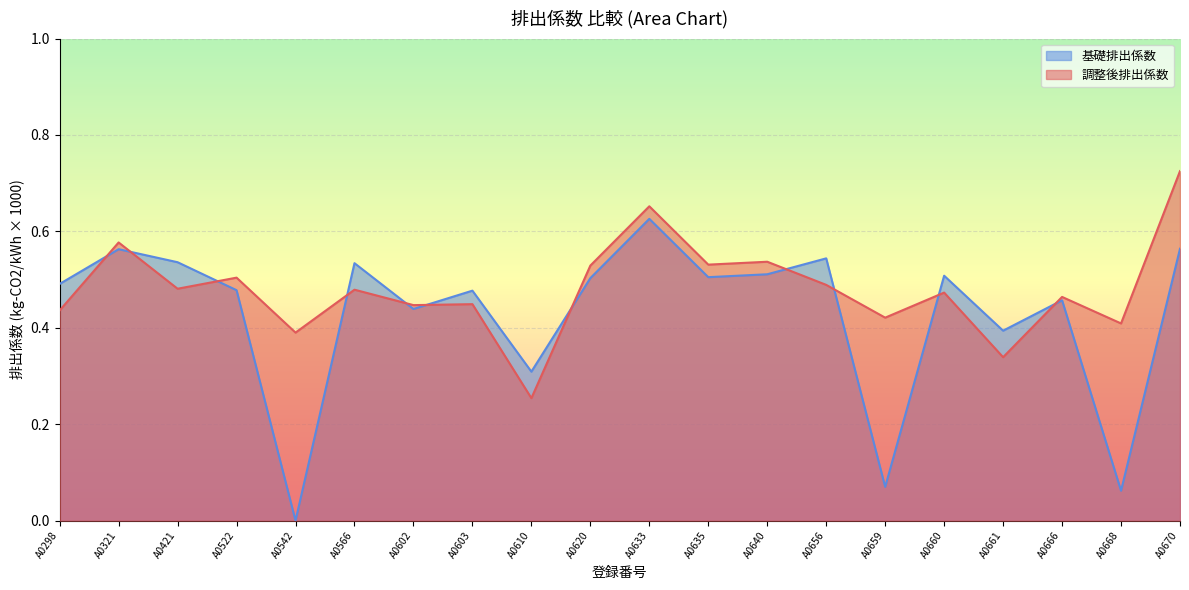

How many times do 調整後排出係数 and 基礎排出係数 cross each other?

11